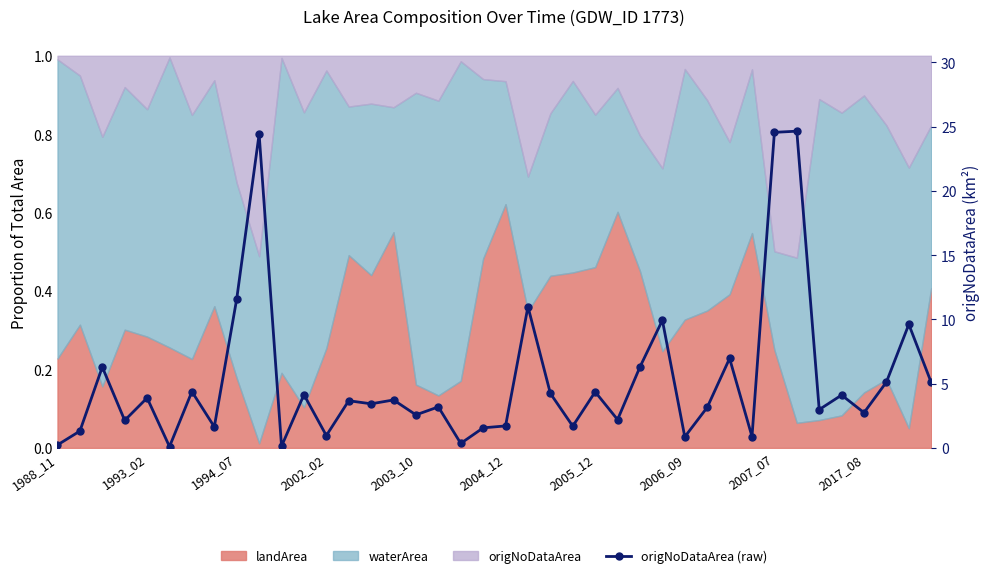

How many interior local peaks (higher than both neighbors) does the data have?

15